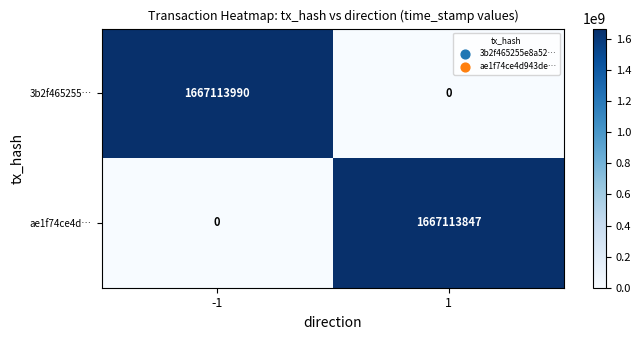

What is the spread (max minus min) of values at 1?

1667113847